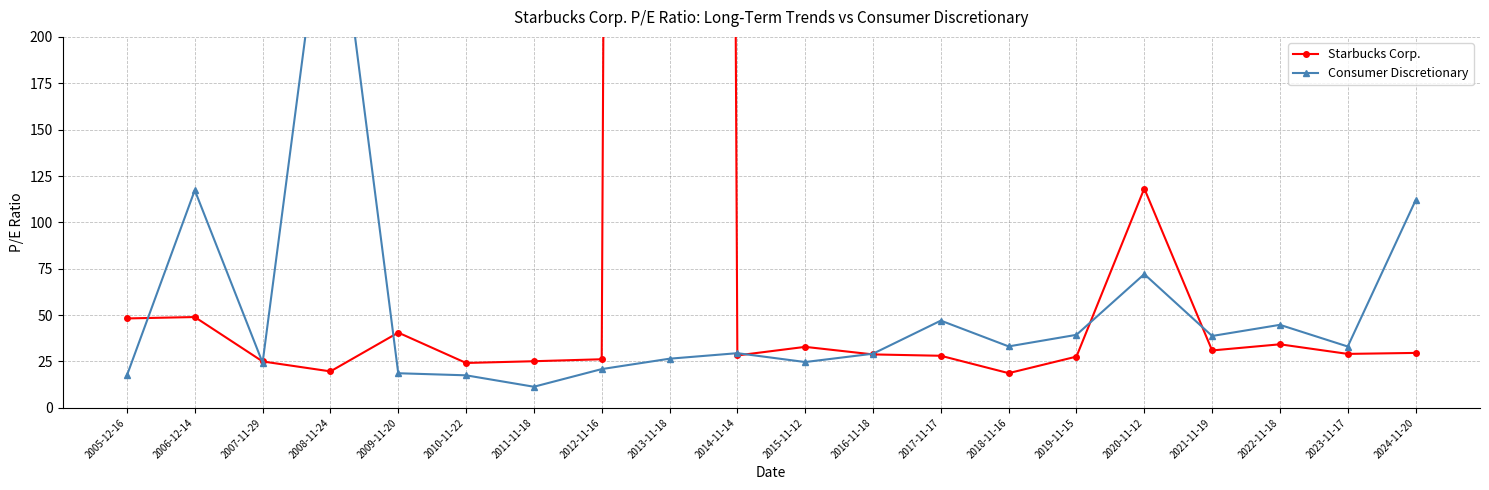

What is the maximum value shown in the chart?

7312.6